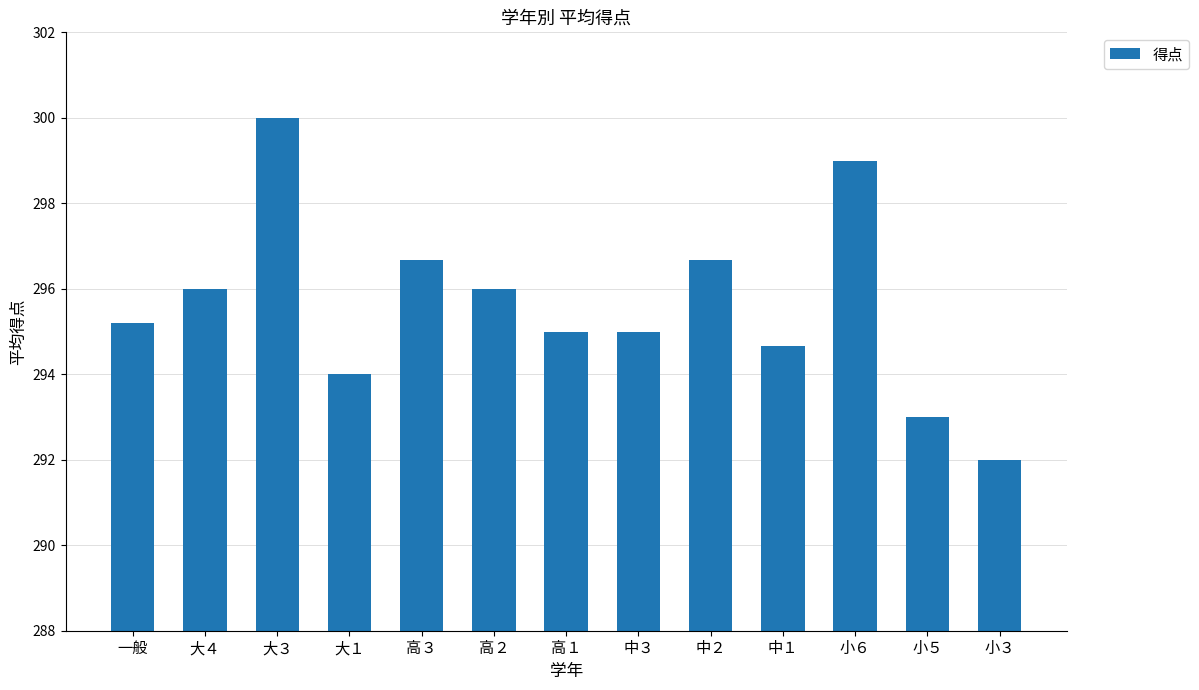

What is the ratio of the value at 小３ to the value at 高３?

1.0